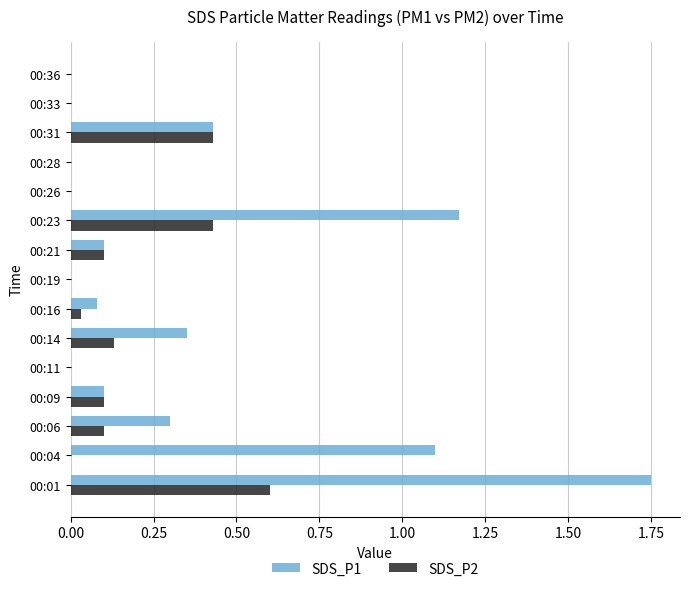

Which series has the largest total across all categories?

SDS_P1